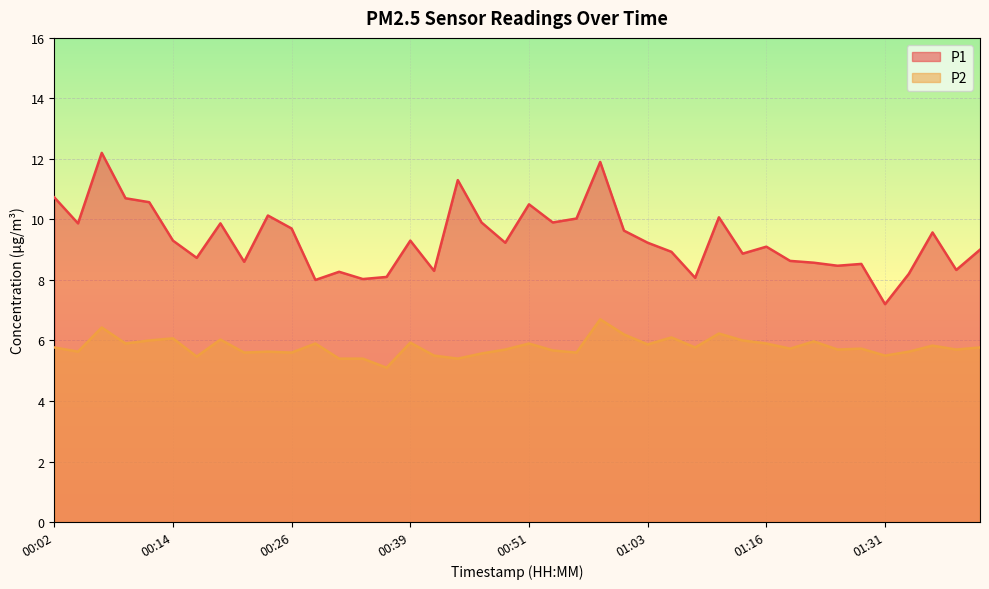

Is the value of P2 at 01:11 greater than the value of P1 at 01:39?

No